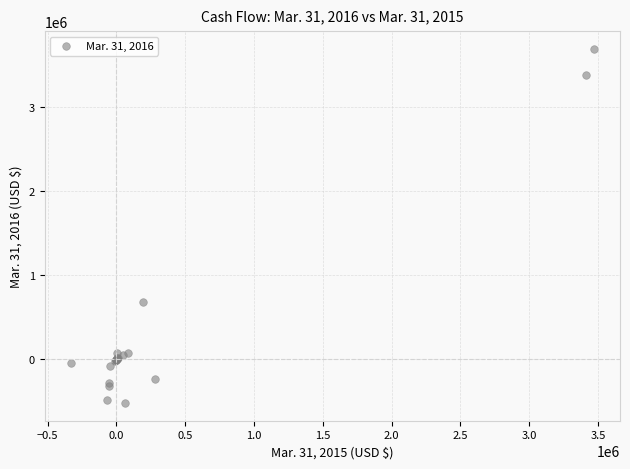

What Y value in the scatter plot is closest to 1584500?

674000